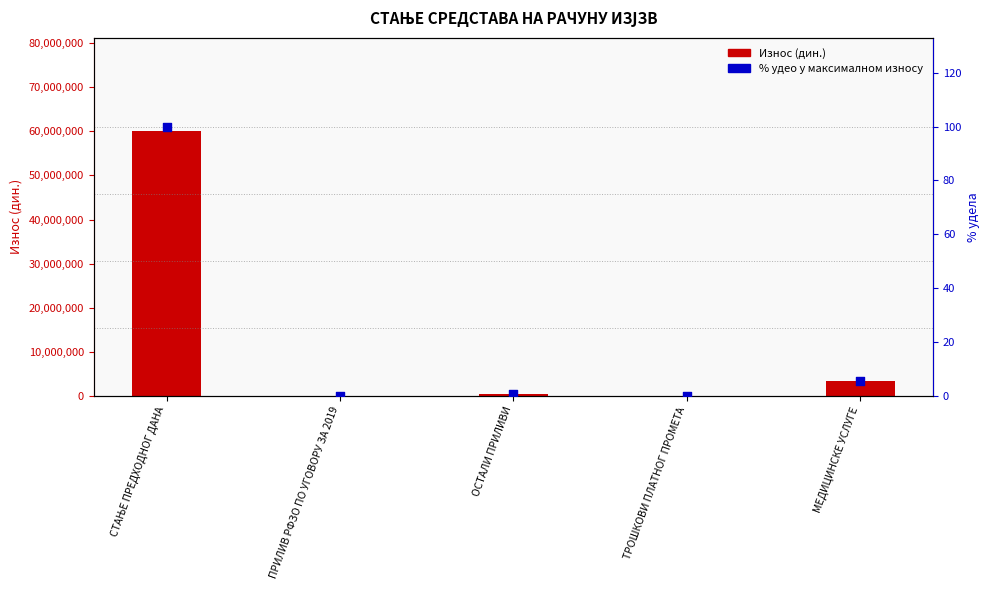

Which series has the largest total across all categories?

Износ (дин.)